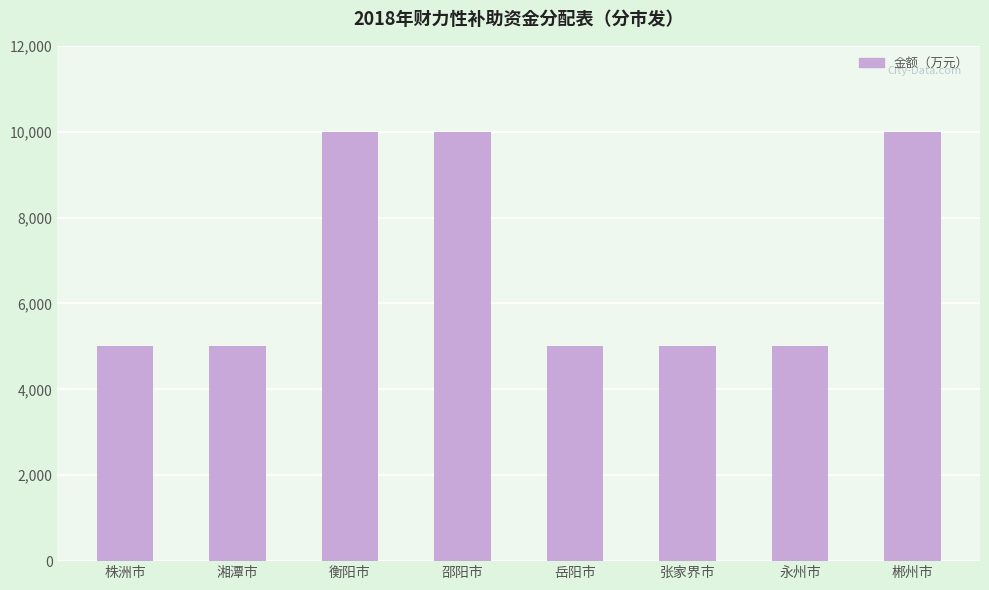

Is it true that the value at 邵阳市 is 10000?

True